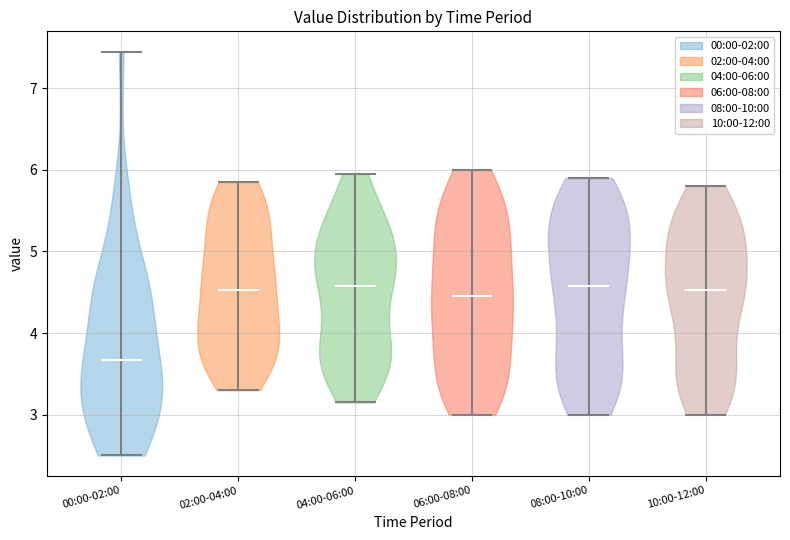

Which violin has the lowest median line?

00:00-02:00